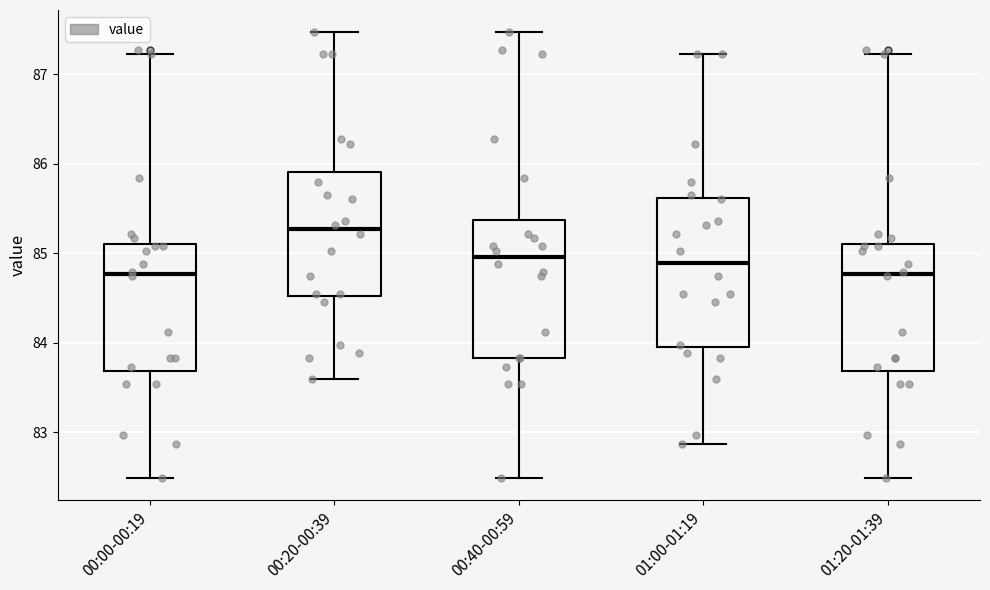

Reading left to right, read every box against the y-axis: the position of its median line, the range the box covers, and the ends of its whiskers. The values are not printed on the chart, so give them approximately, as read against the axis.

00:00-00:19: median 84.8, box 83.7 to 85.1, whiskers 82.5 to 87.2
00:20-00:39: median 85.3, box 84.5 to 85.9, whiskers 83.6 to 87.5
00:40-00:59: median 85.0, box 83.8 to 85.4, whiskers 82.5 to 87.5
01:00-01:19: median 84.9, box 84.0 to 85.6, whiskers 82.9 to 87.2
01:20-01:39: median 84.8, box 83.7 to 85.1, whiskers 82.5 to 87.2